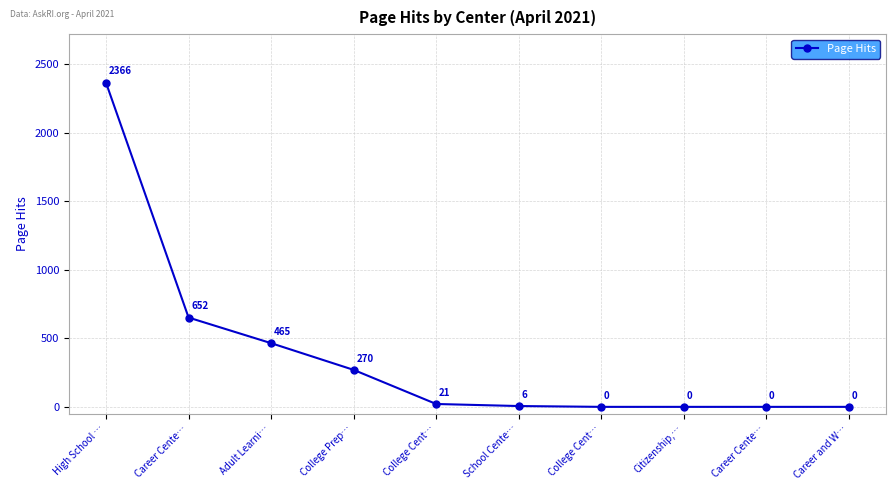

Is it true that the value at Career Cente… is -1188?

False